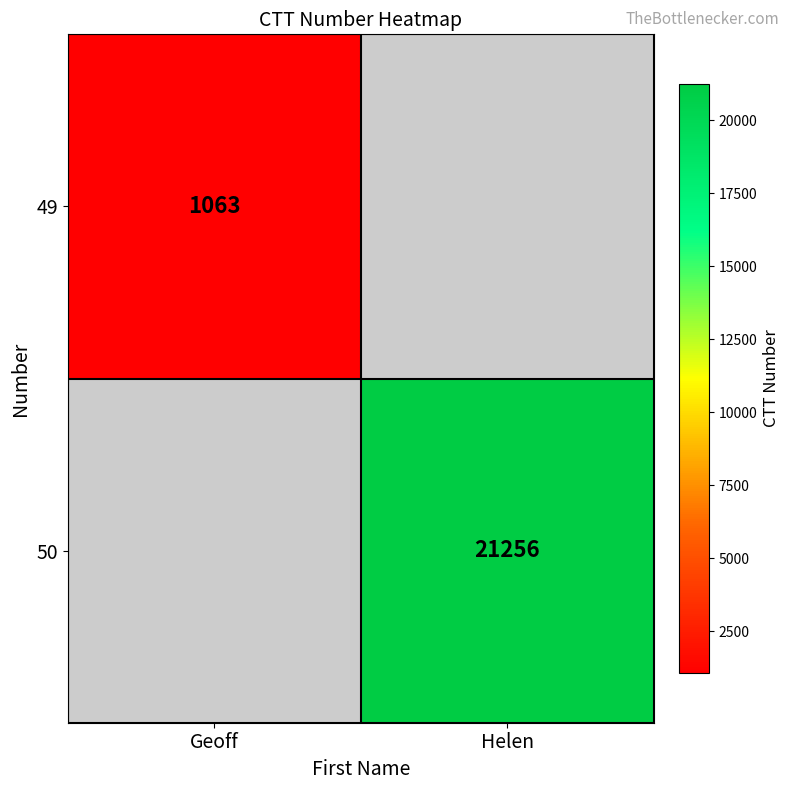

True or false: 49 has a value of 1628 at Geoff.

False